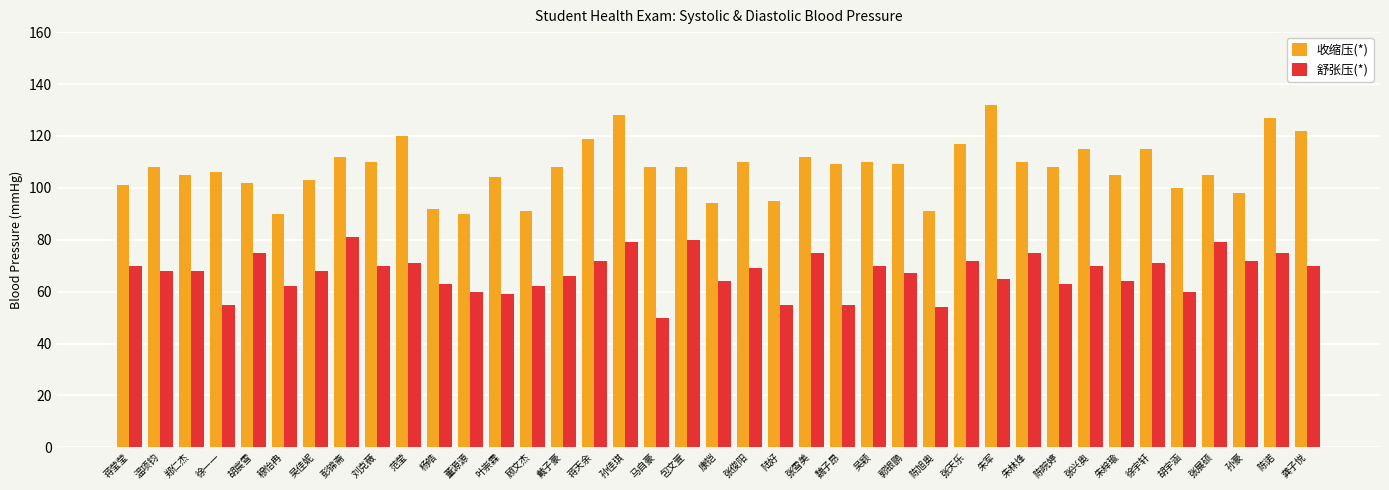

How many groups of bars are there?

39